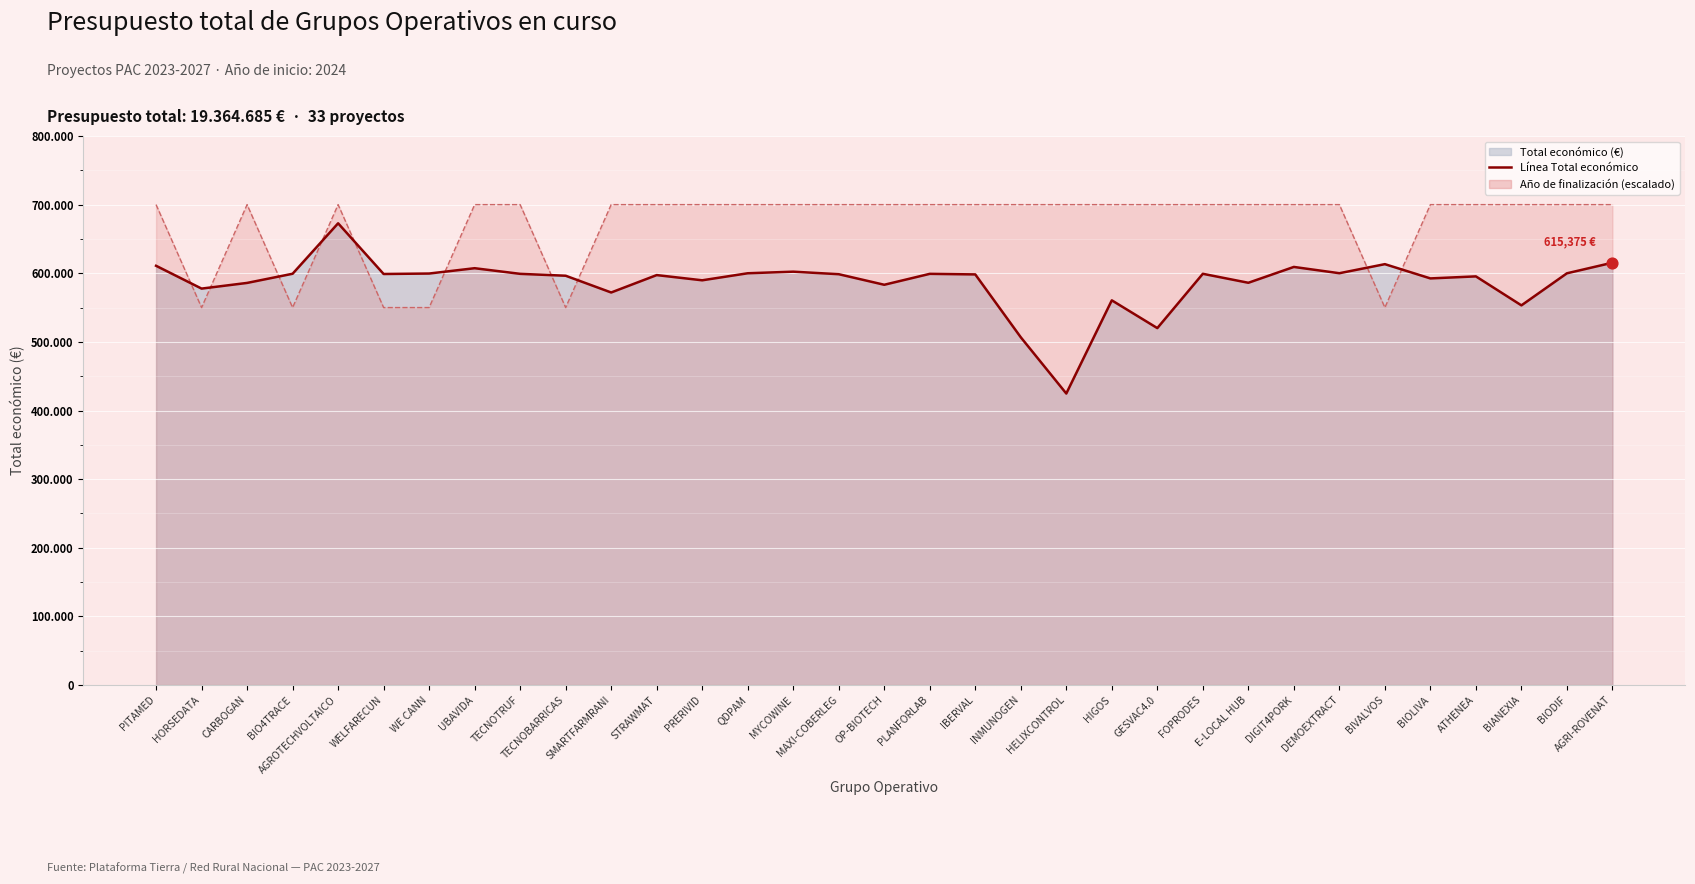

Which series reaches the minimum Y coordinate?

Total económico (€) línea